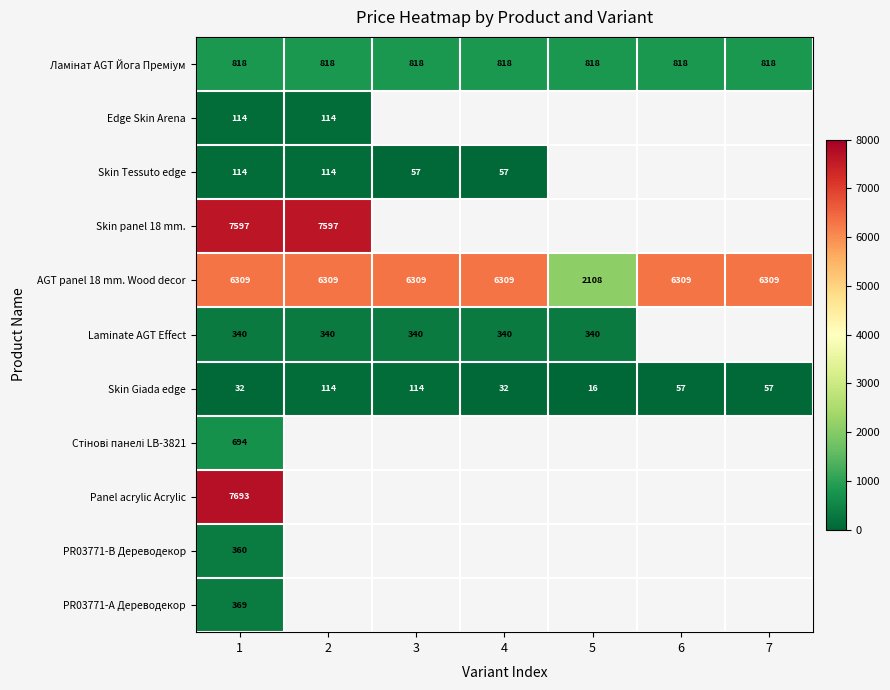

At which label is Skin panel 18 mm. closest to 7596?

1